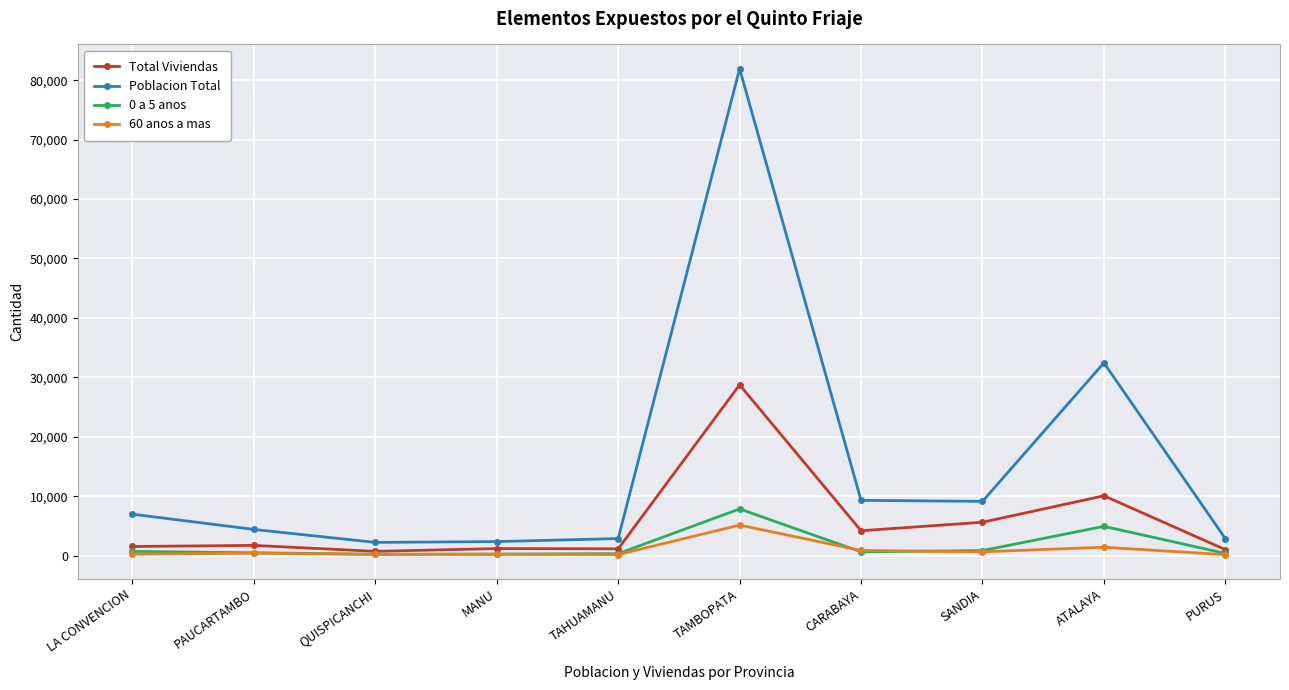

True or false: Poblacion Total and Total Viviendas intersect in this chart.

False